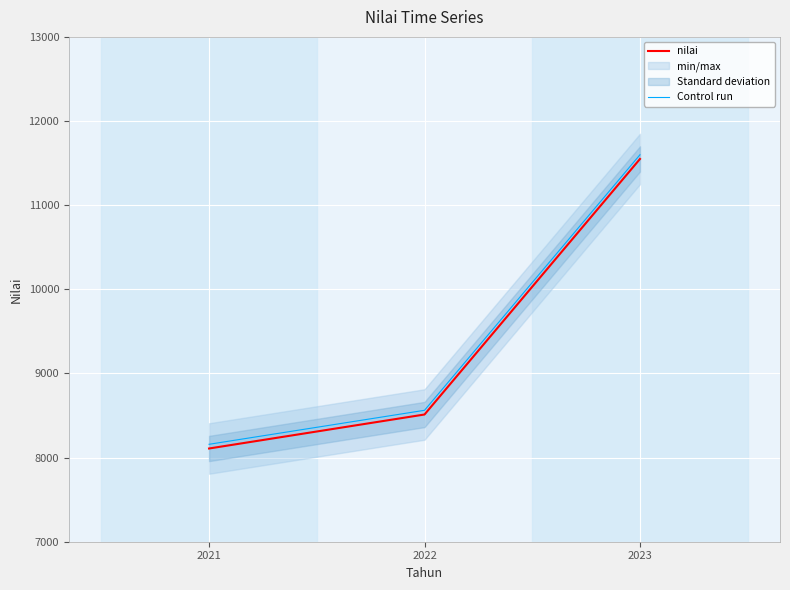

At which label is Control run closest to 9878?

2022